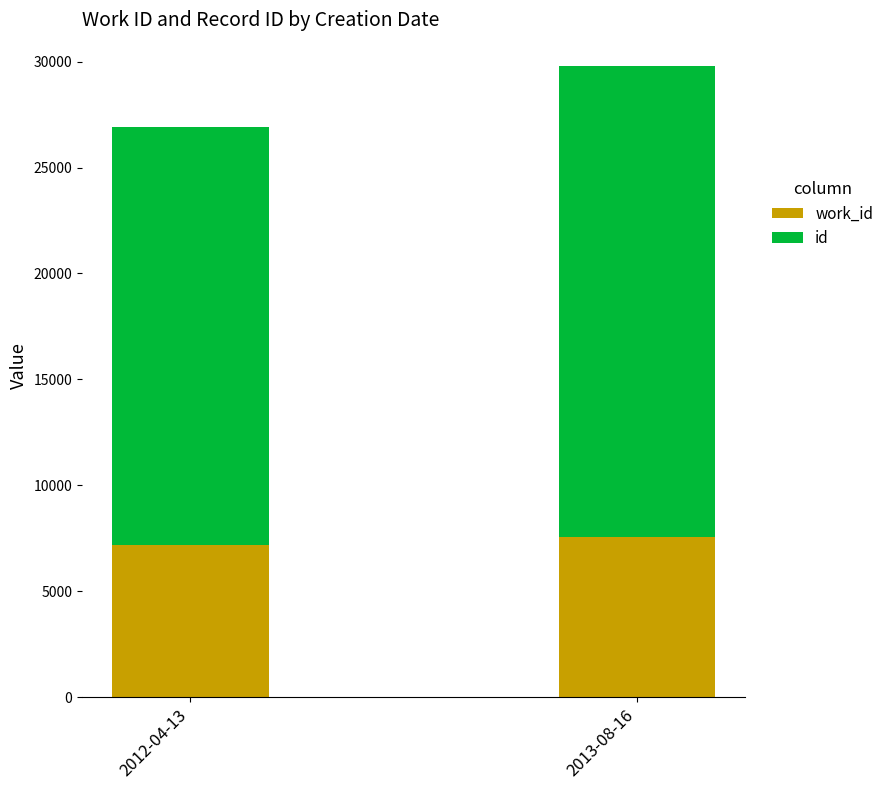

Are the bars horizontal?

No